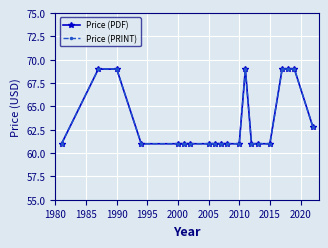

Is this an area chart (filled region under the line)?

No